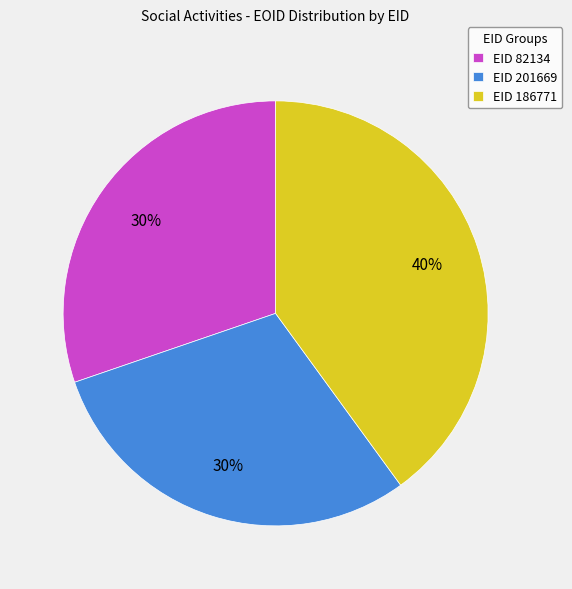

To the nearest percent, what percentage of the pie is EID 201669?

30%